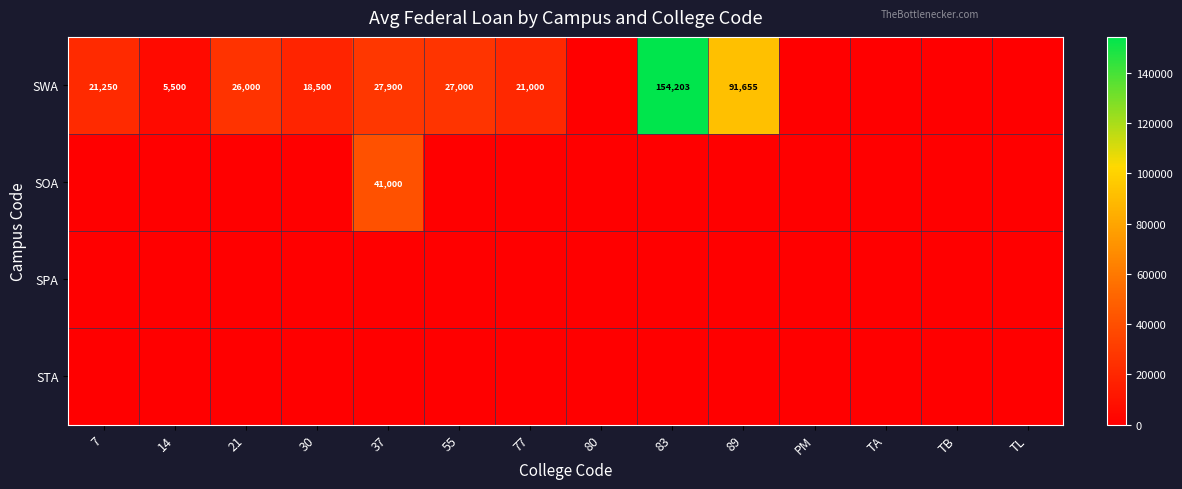

The value of SWA at 7 is 34835. True or false?

False